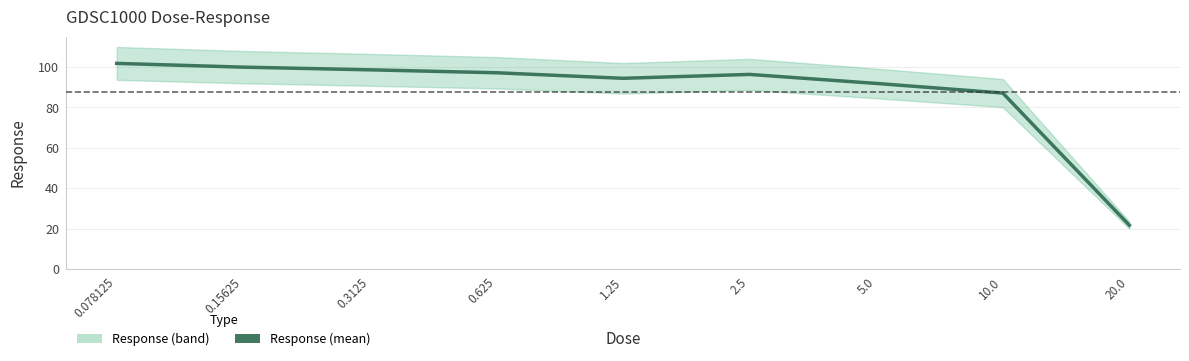

Which label corresponds to the smallest value in the chart?

20.0